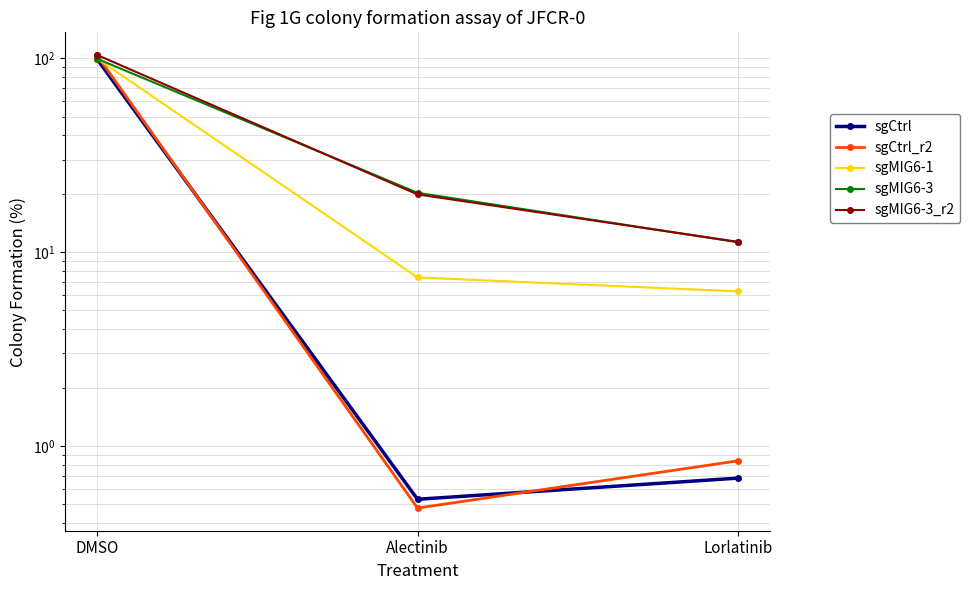

What is the difference between the sgMIG6-3_r2 values at DMSO and Lorlatinib?

92.5